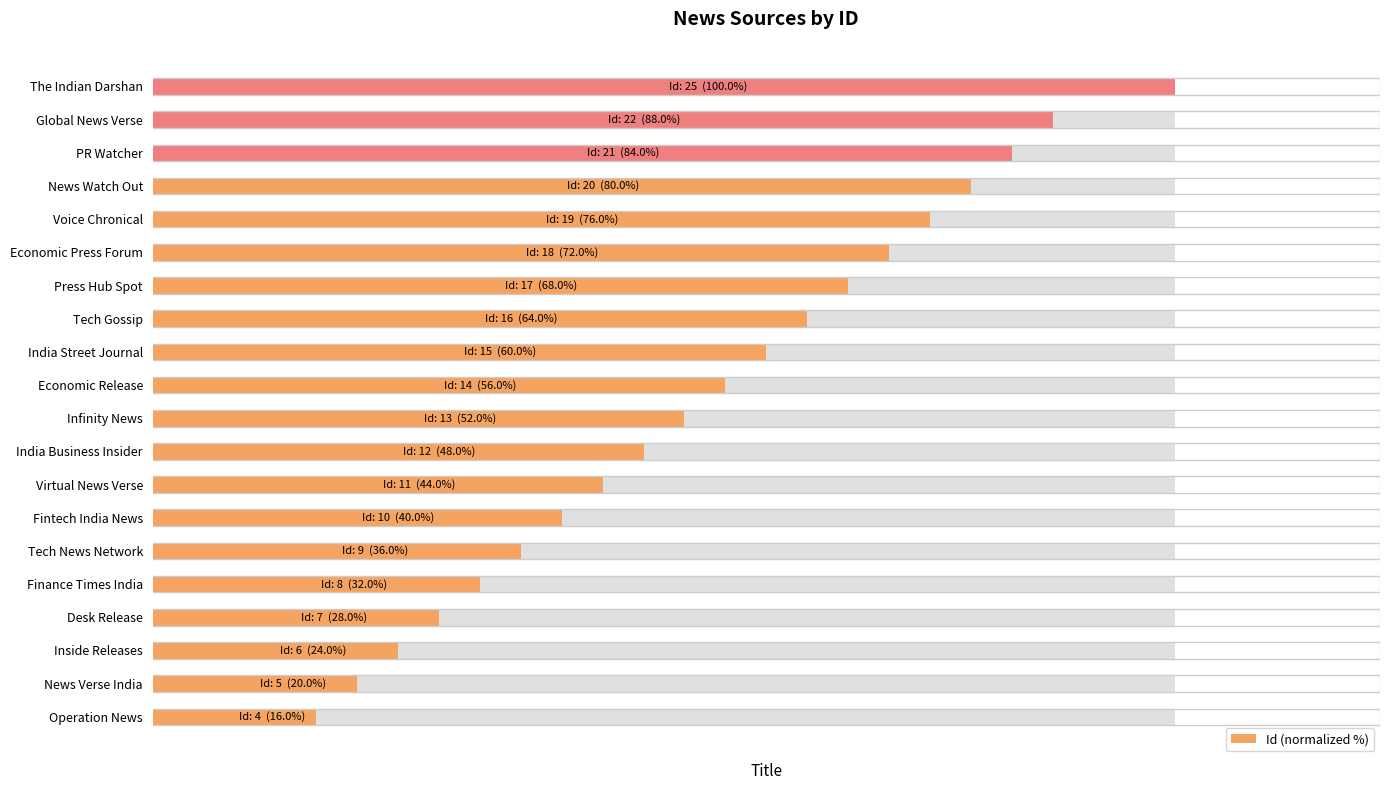

What is the difference between the second highest and minimum values?

72.0